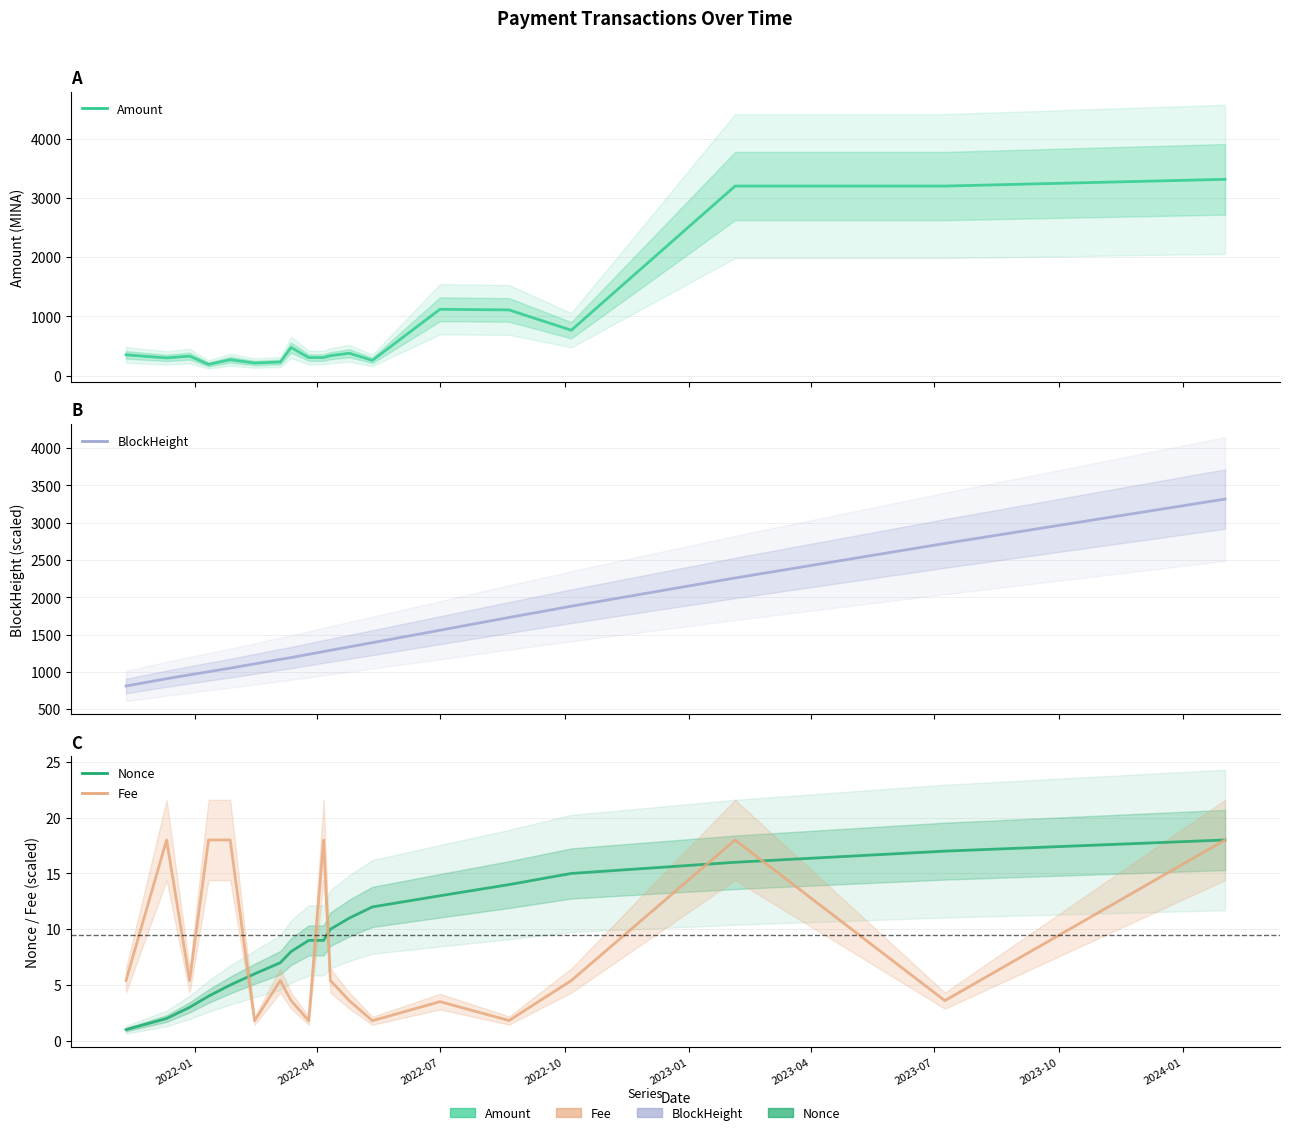

What is the label of the 13th point from the right?

2022-03-05